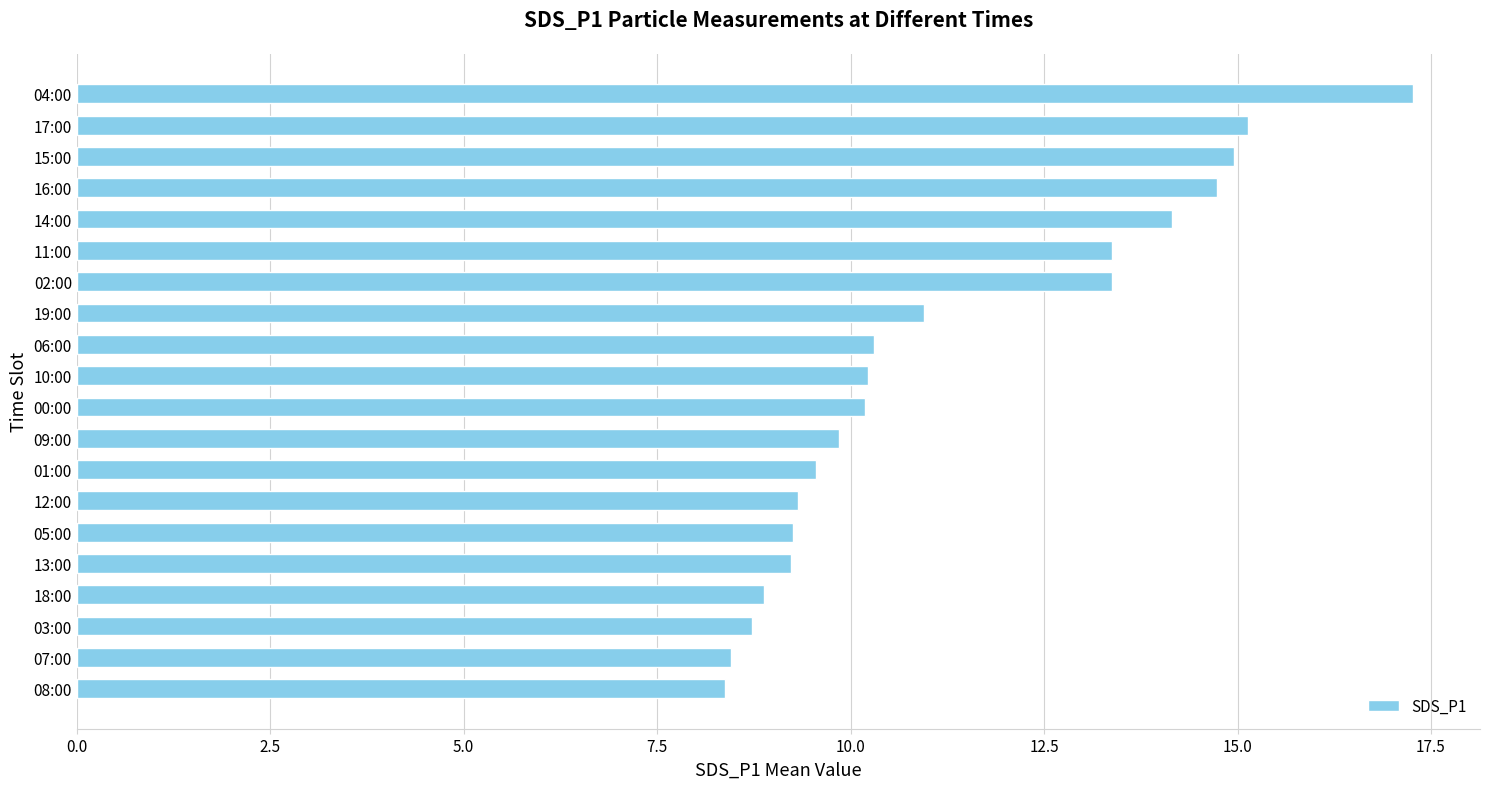

Approximately how many times larger is the value at 09:00 compared to 00:00?

1.0